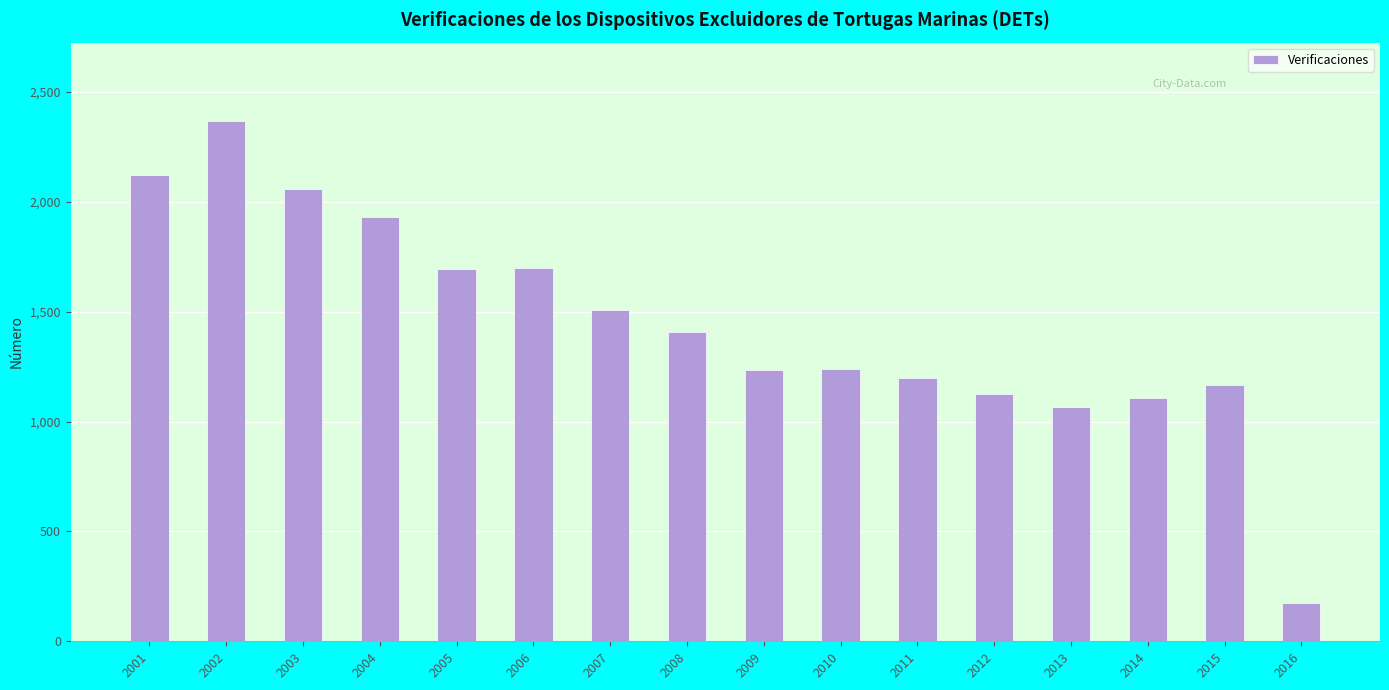

What is the greatest value displayed?

2369